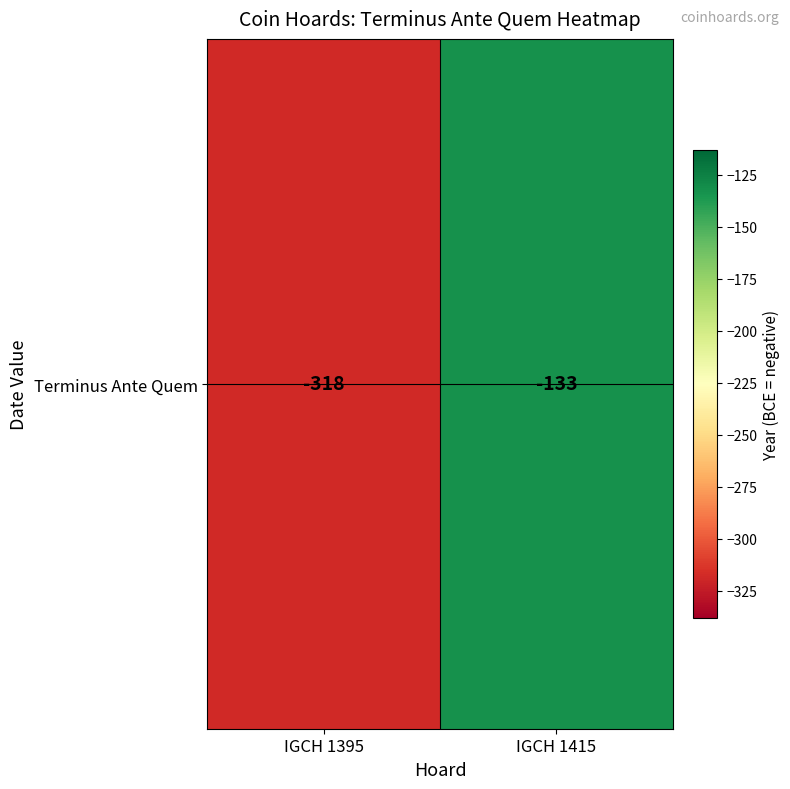

Count the number of categories in the chart.

2